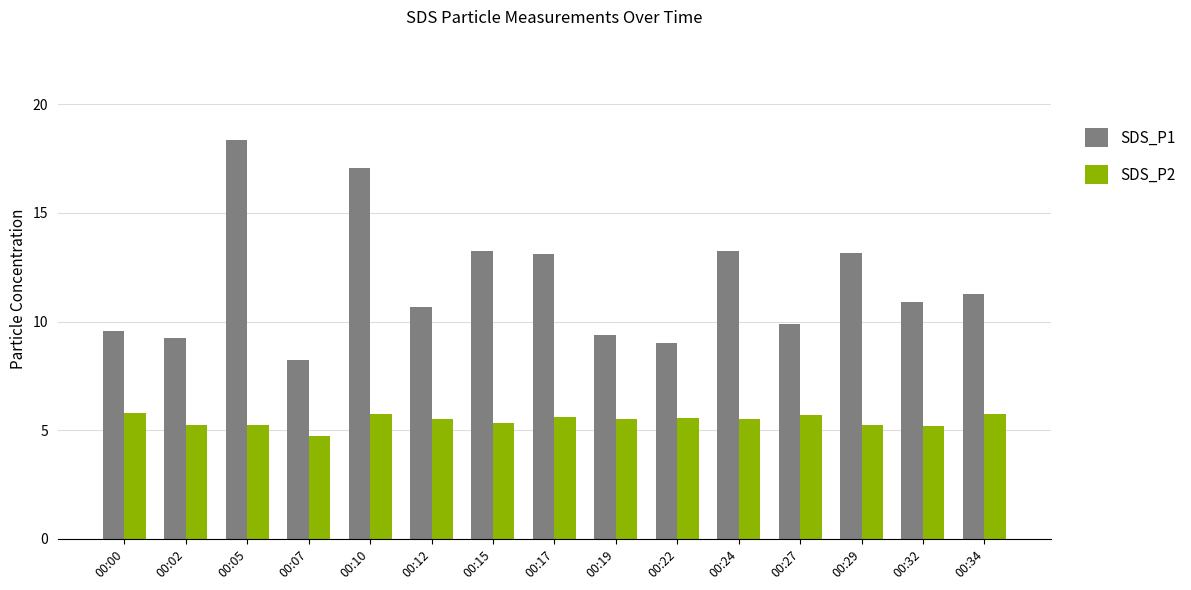

At which category is the sum across all series the highest?

00:05